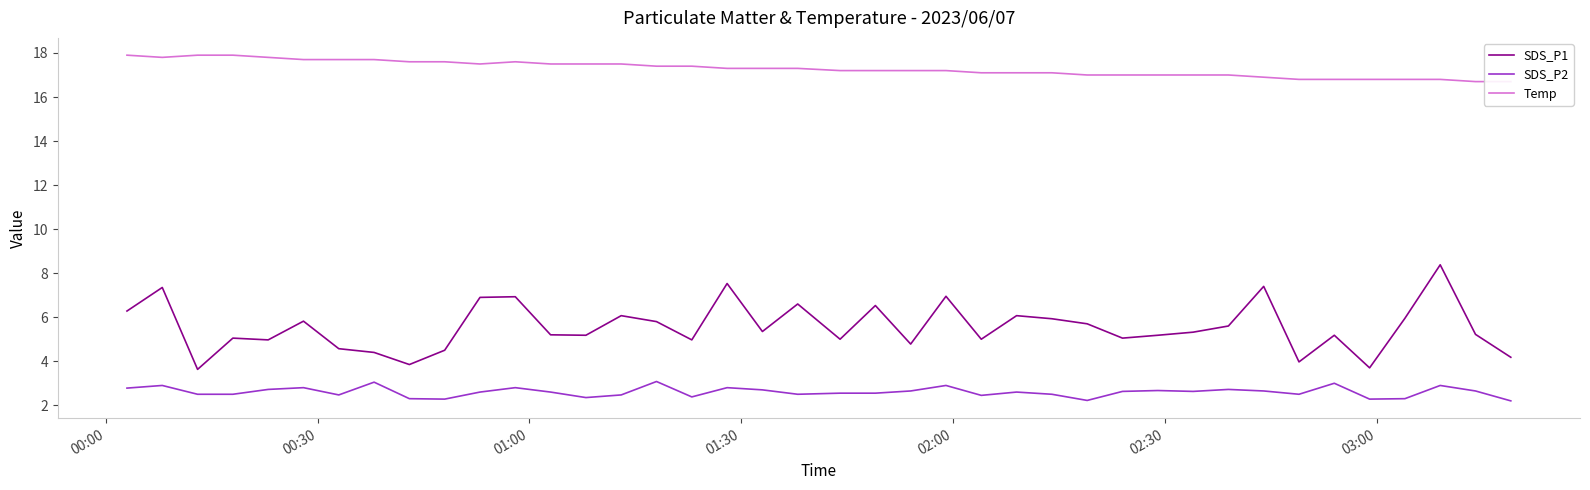

True or false: SDS_P1 and SDS_P2 intersect in this chart.

False